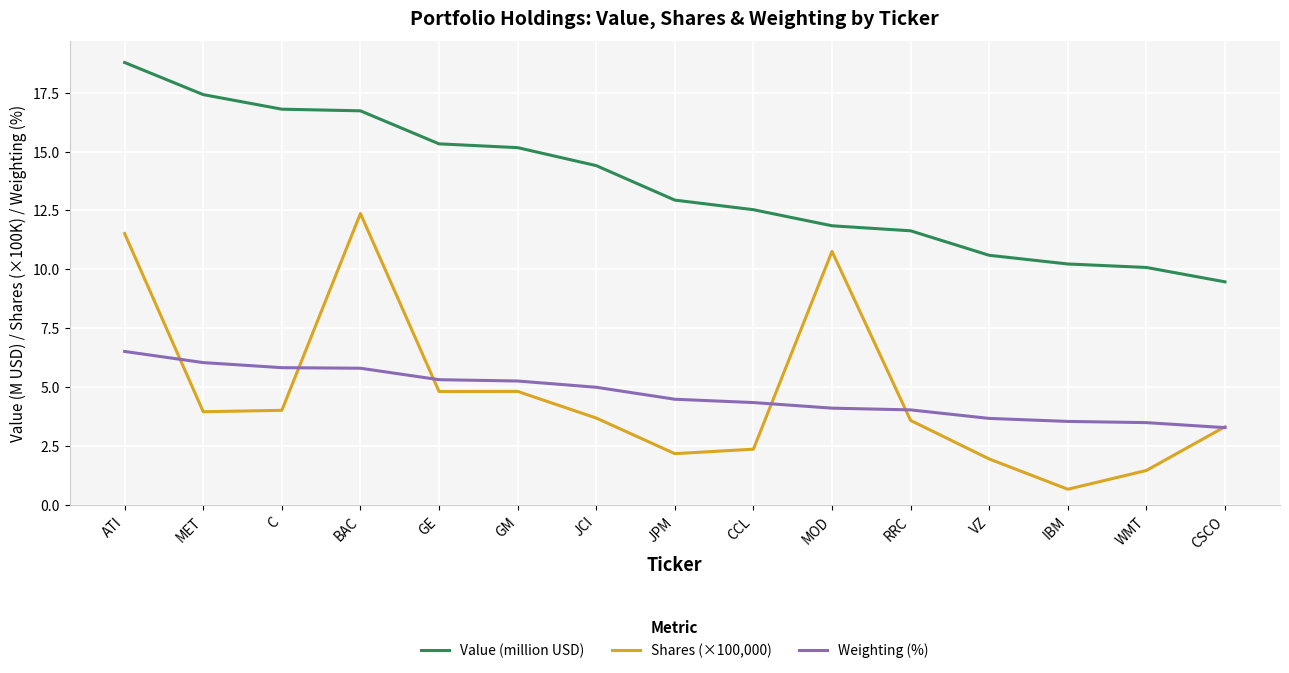

What position from the left is VZ?

12